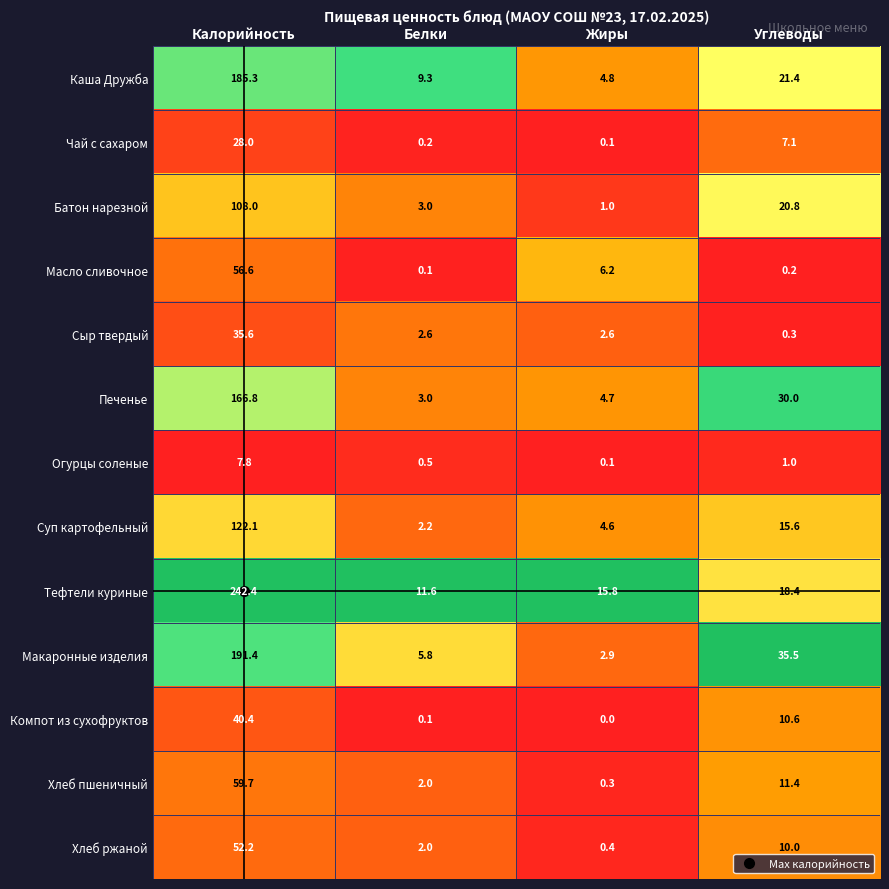

How many series are shown in this chart?

13